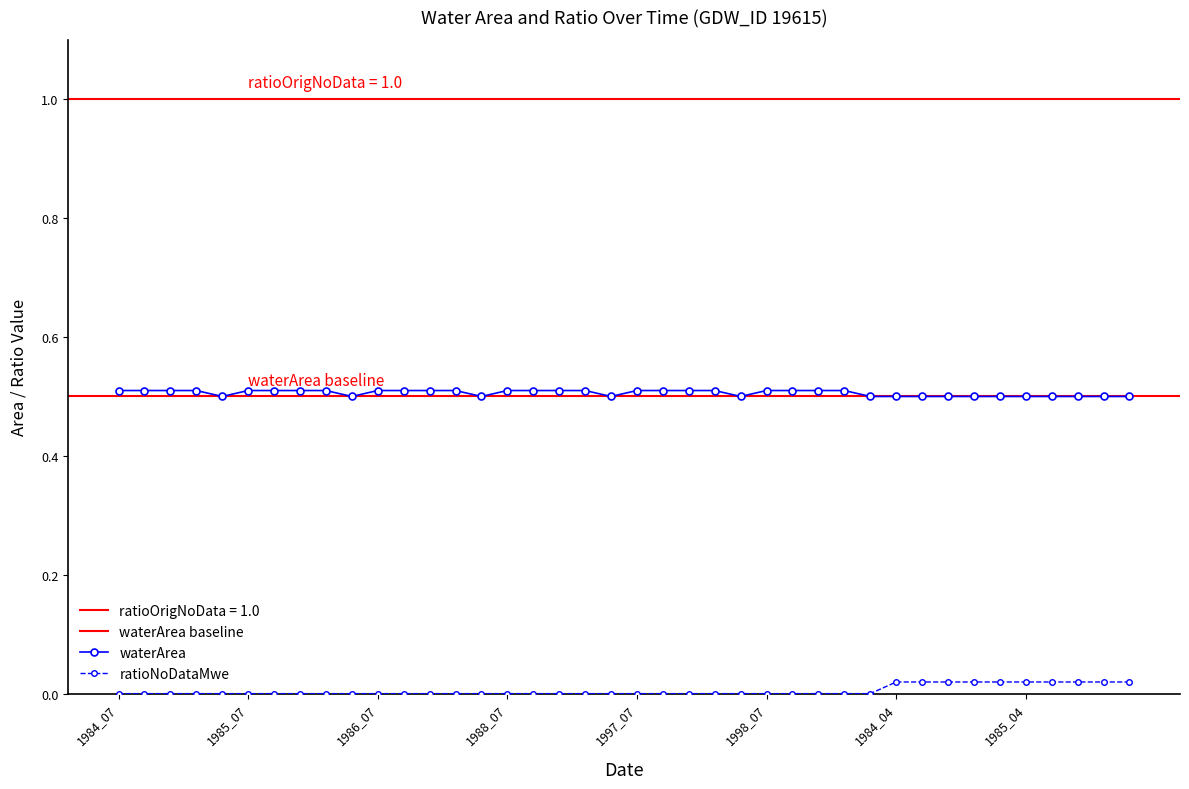

Is it true that waterArea equals 0.9 at 1986_08?

False